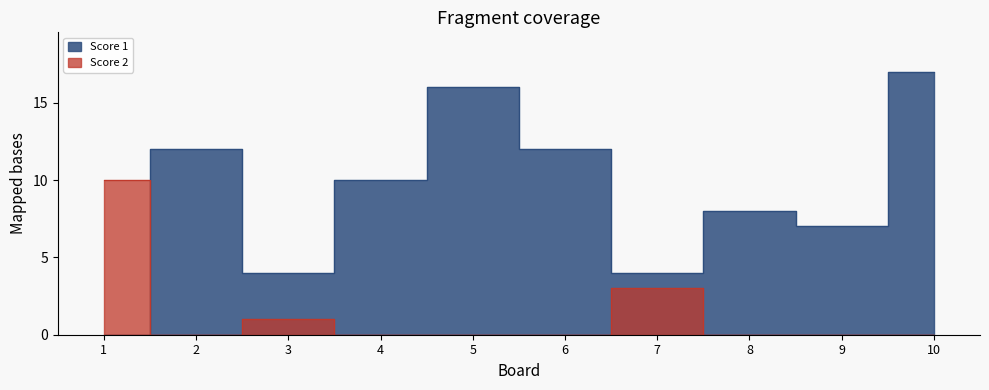

How many values in the Score 1 series are below 10?

5